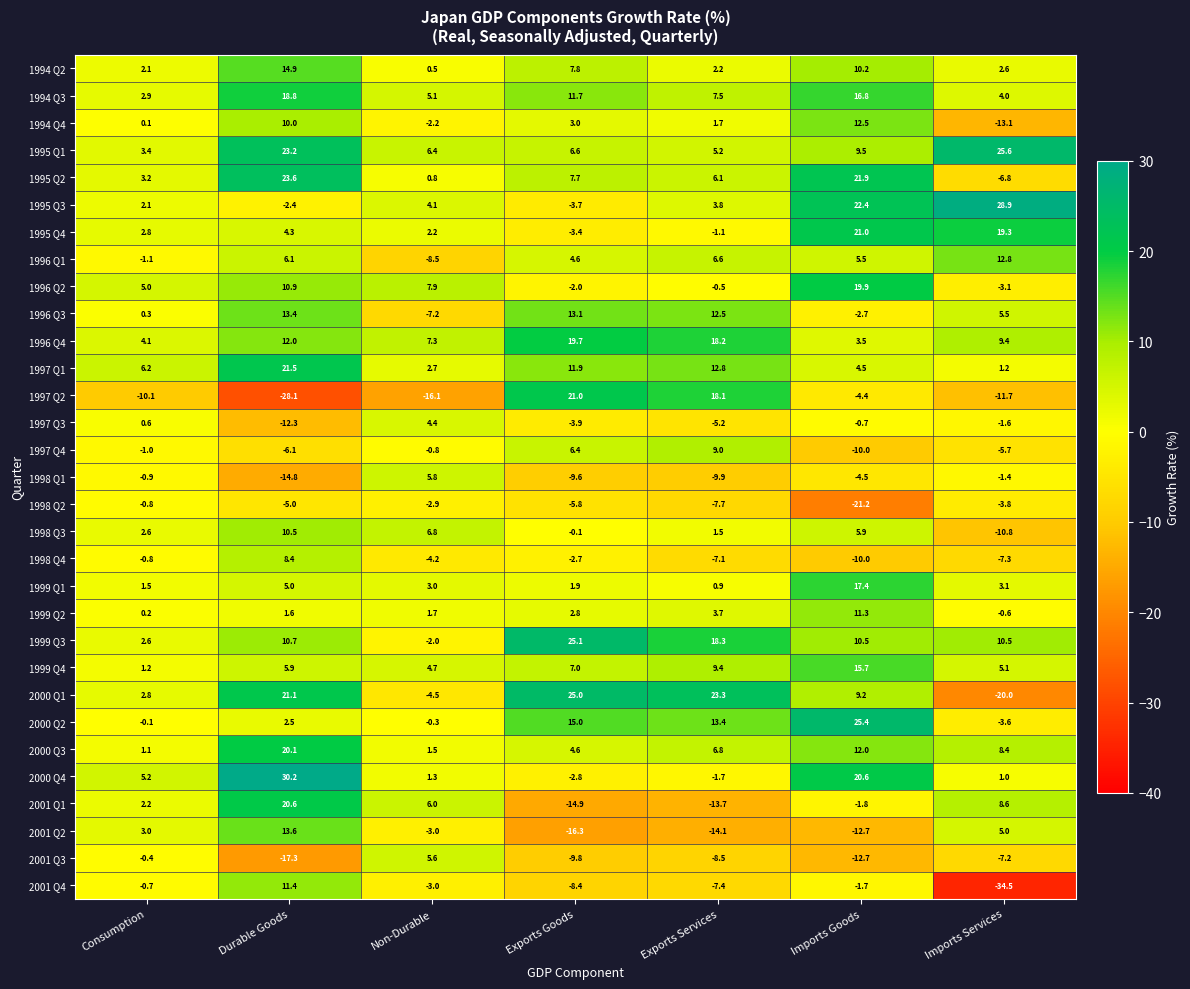

At which label does 1997 Q2 first exceed -10?

Exports Goods